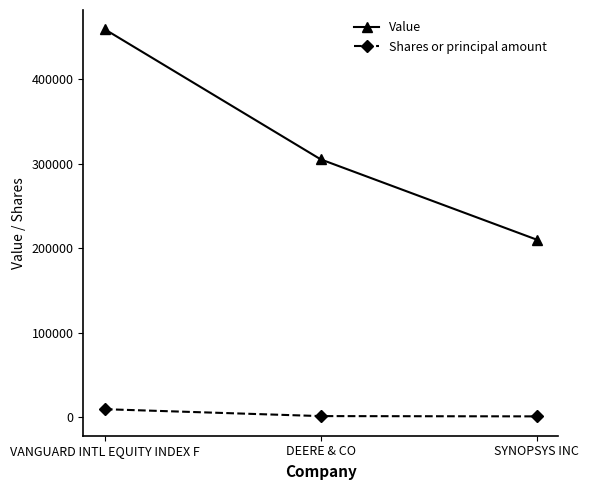

What is the label of the 1st point from the right?

SYNOPSYS INC